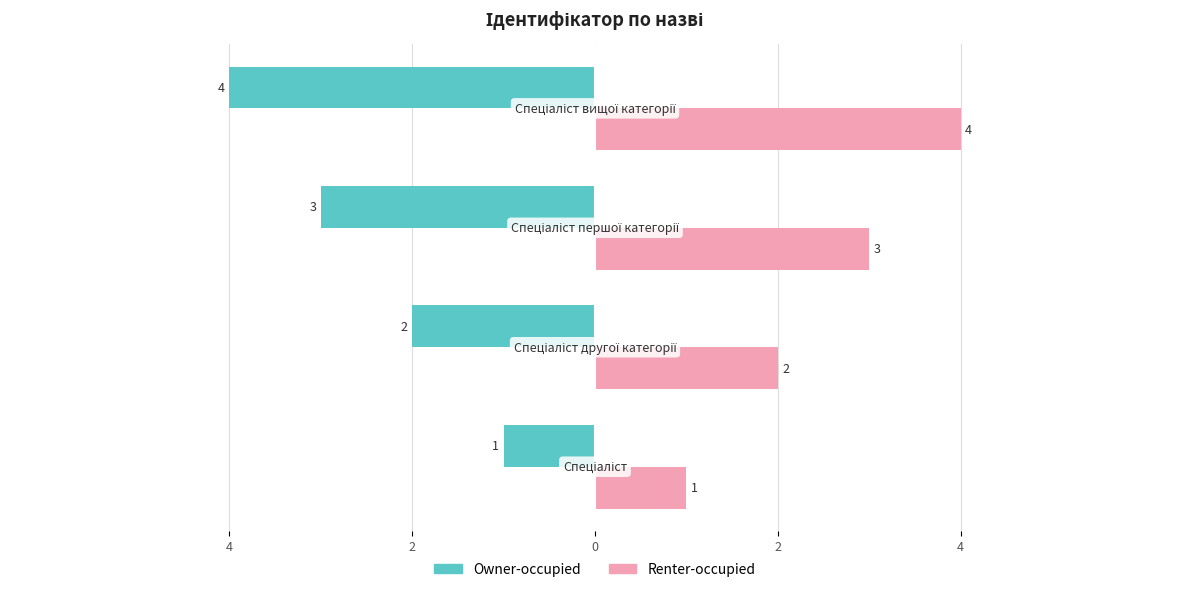

Rank the series by their average value, from highest to lowest.

Renter-occupied, Owner-occupied